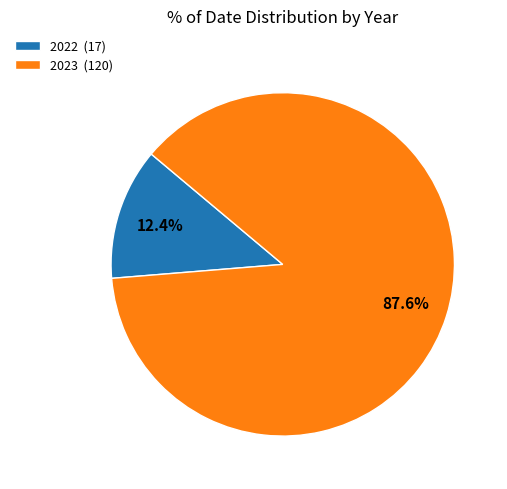

To the nearest percent, what is the difference between the largest and smallest slice percentages?

75%